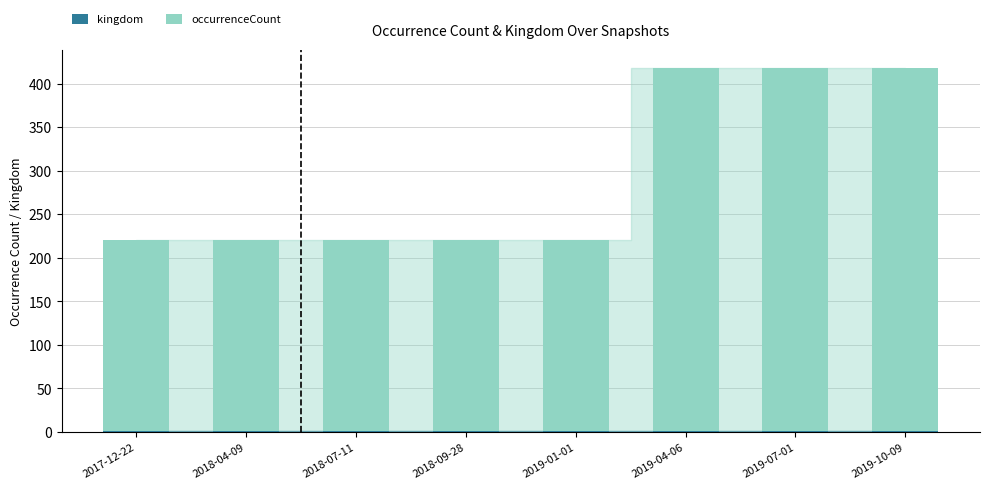

Rank the series by their maximum value, from highest to lowest.

occurrenceCount, kingdom